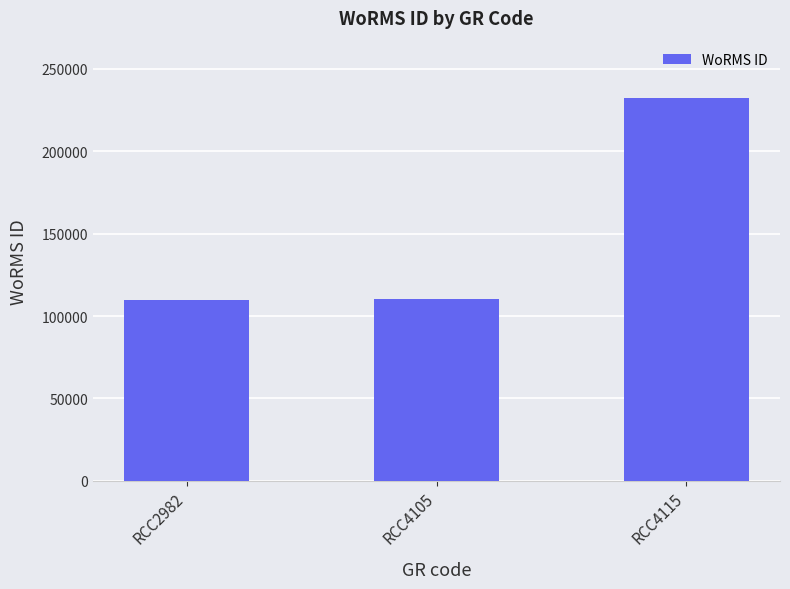

What is the difference between the maximum and minimum values?

122738